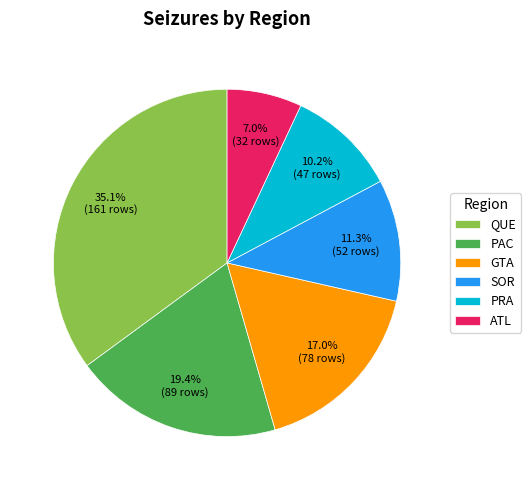

To the nearest percent, what portion does GTA represent?

17%